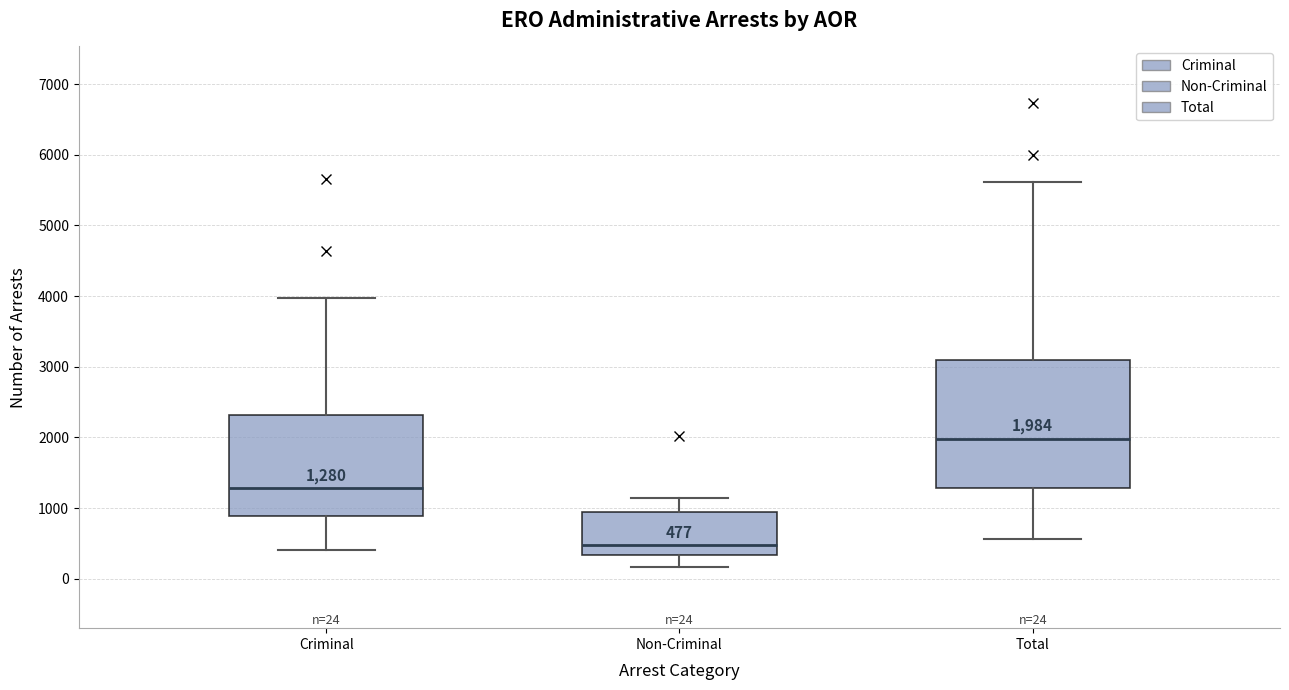

Which box's median line is the highest?

Total